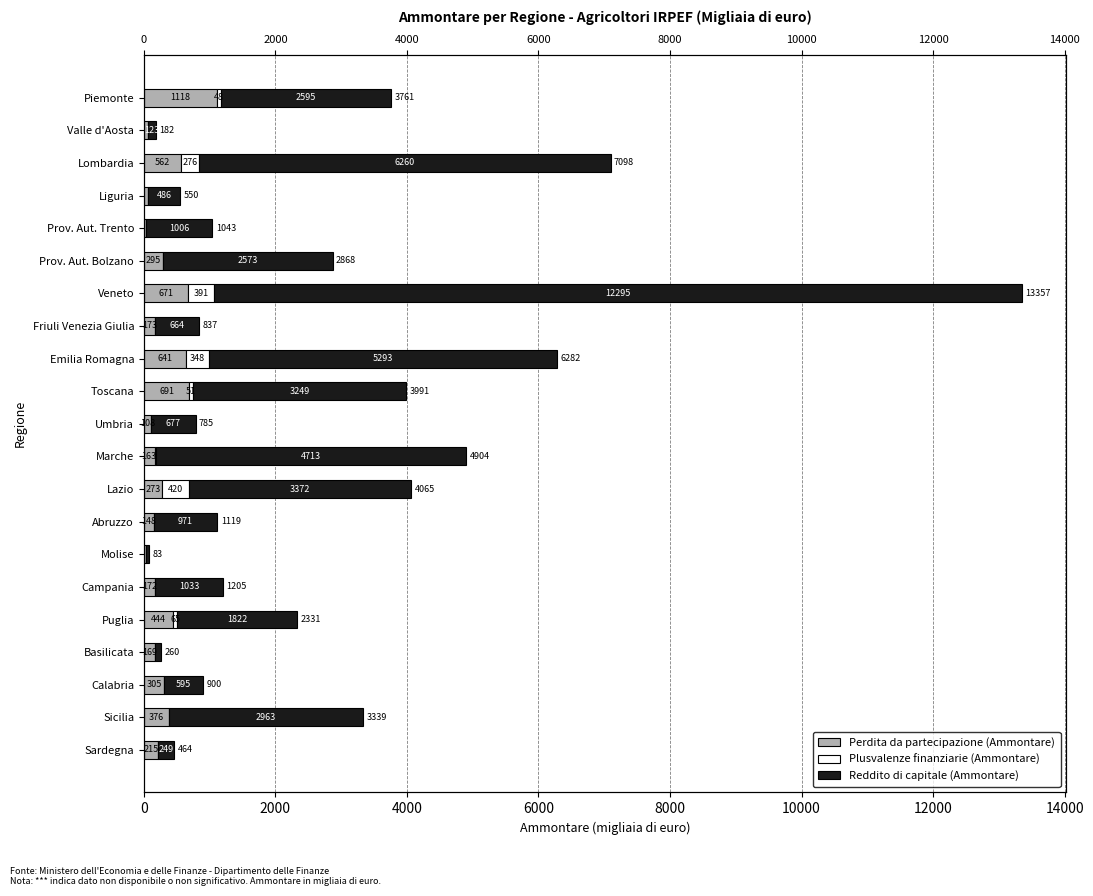

What is the difference between the maximum and minimum values in the Plusvalenze finanziarie (Ammontare) series?

420